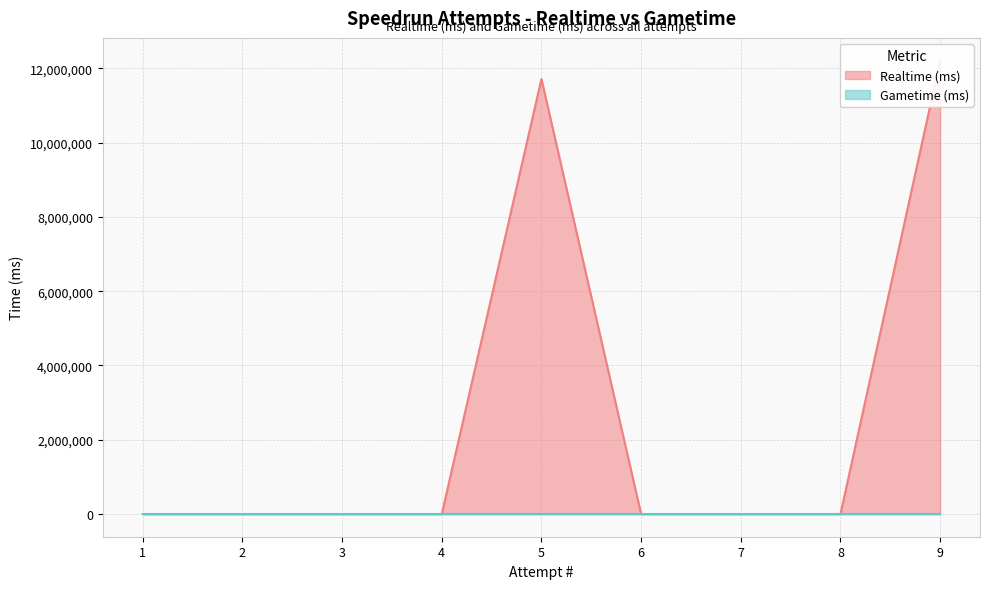

List the labels in order of value, largest first.

9, 5, 8, 7, 6, 4, 3, 2, 1